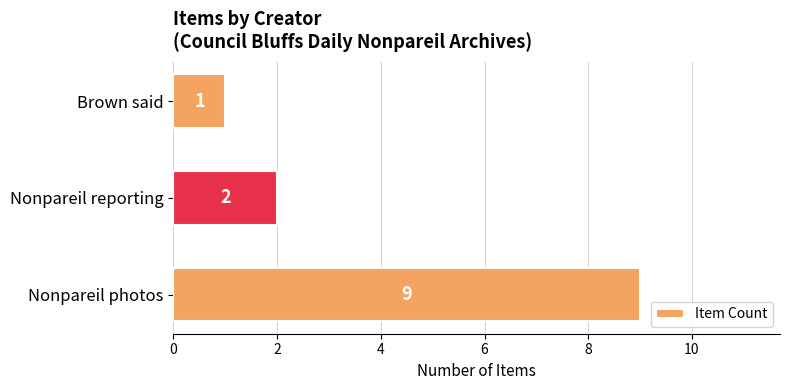

Does the chart contain stacked bars?

No